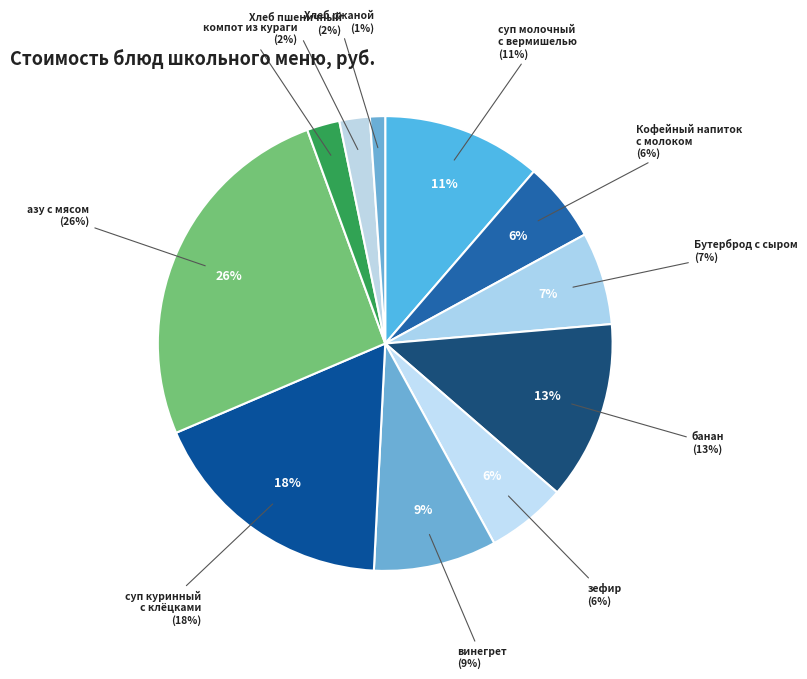

The суп куринный
с клёцками slice represents 18% of the pie. True or false?

True